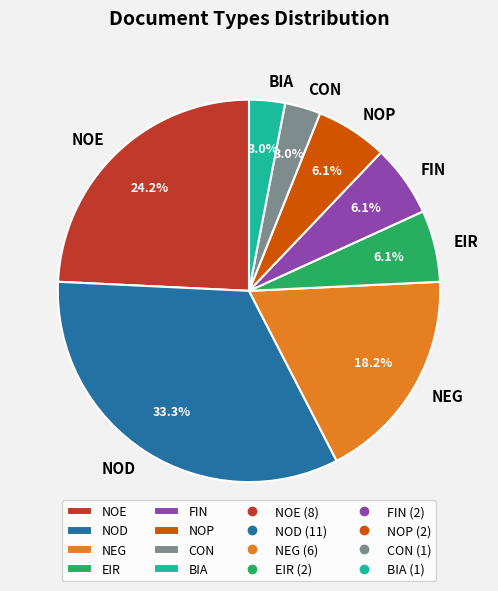

Approximately how many times larger is the value at NOE compared to FIN?

4.0